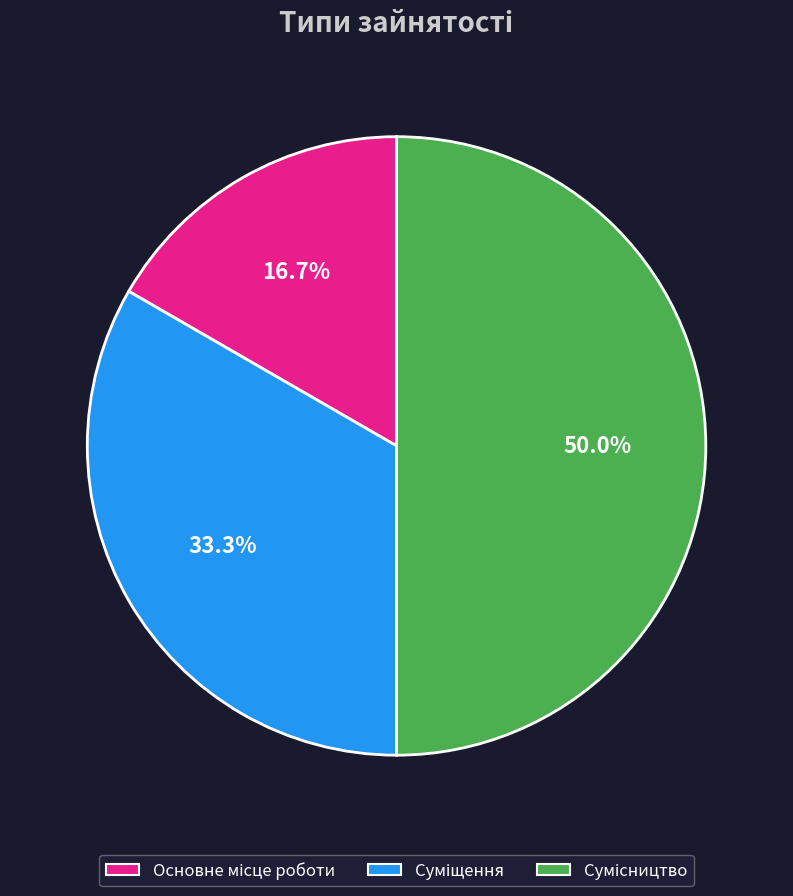

To the nearest percent, what is the difference between the Основне місце роботи and Сумісництво slice percentages?

33%